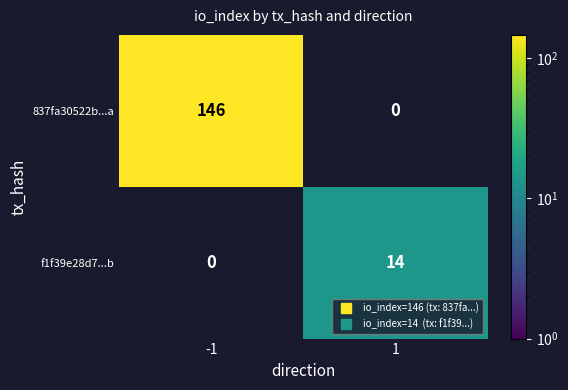

Which series has the widest spread of values?

837fa30522b...a